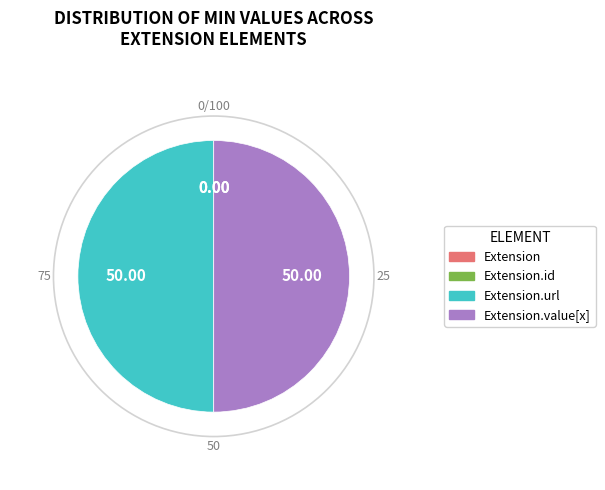

Count the number of slices in the pie.

4